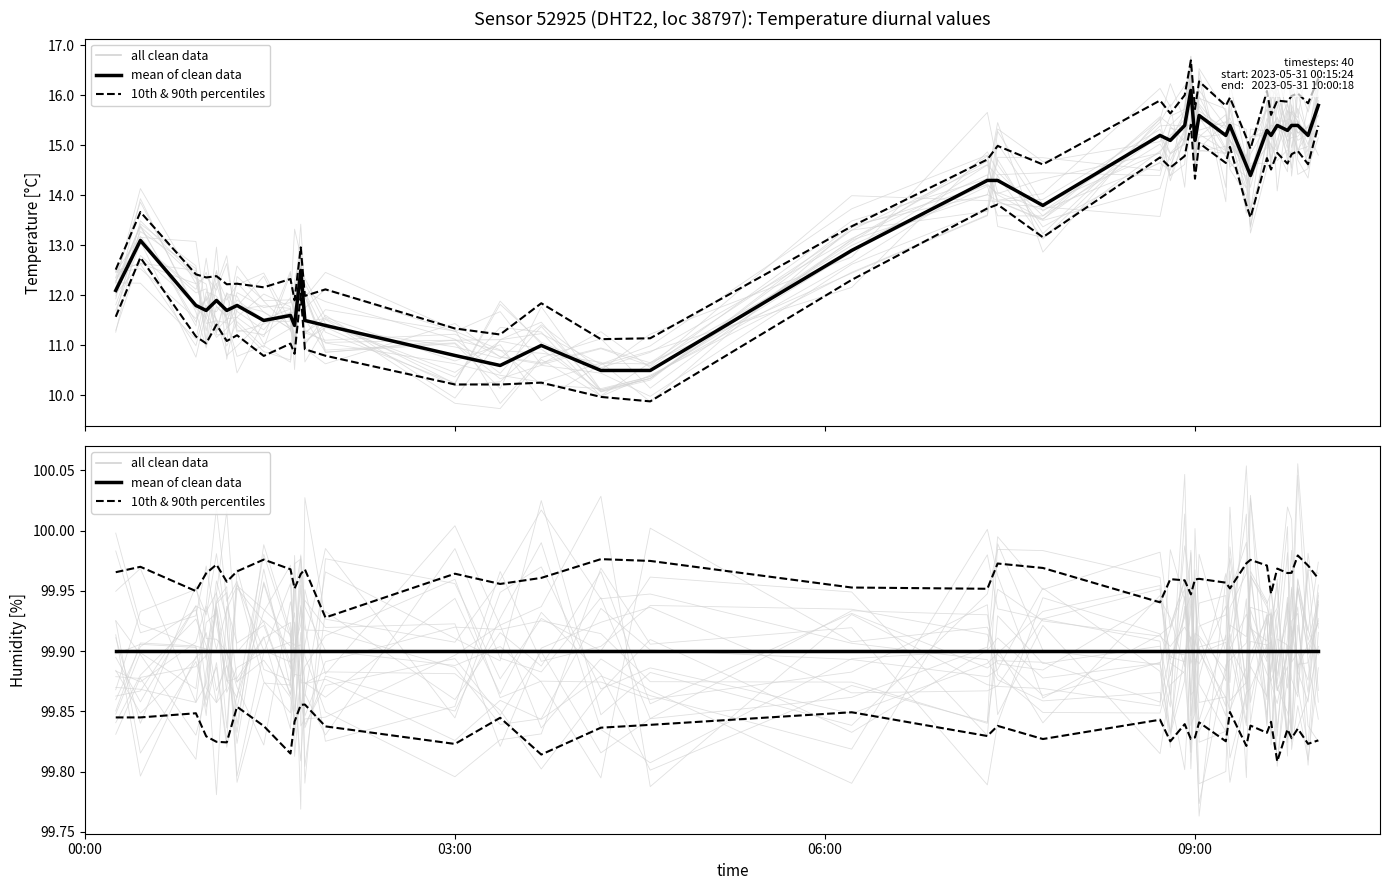

Is the value of all clean data at 16 greater than the value of 10th & 90th percentiles at 8?

Yes